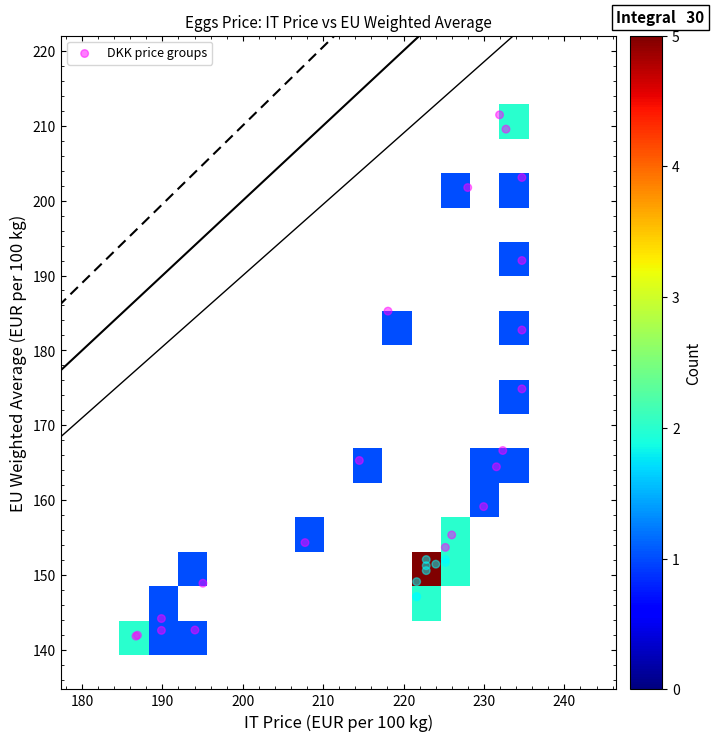

What Y value in the scatter plot is closest to 176?

174.9